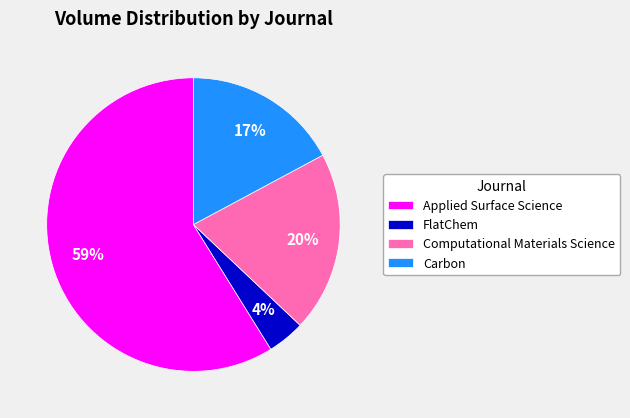

How many segments does this pie chart have?

4